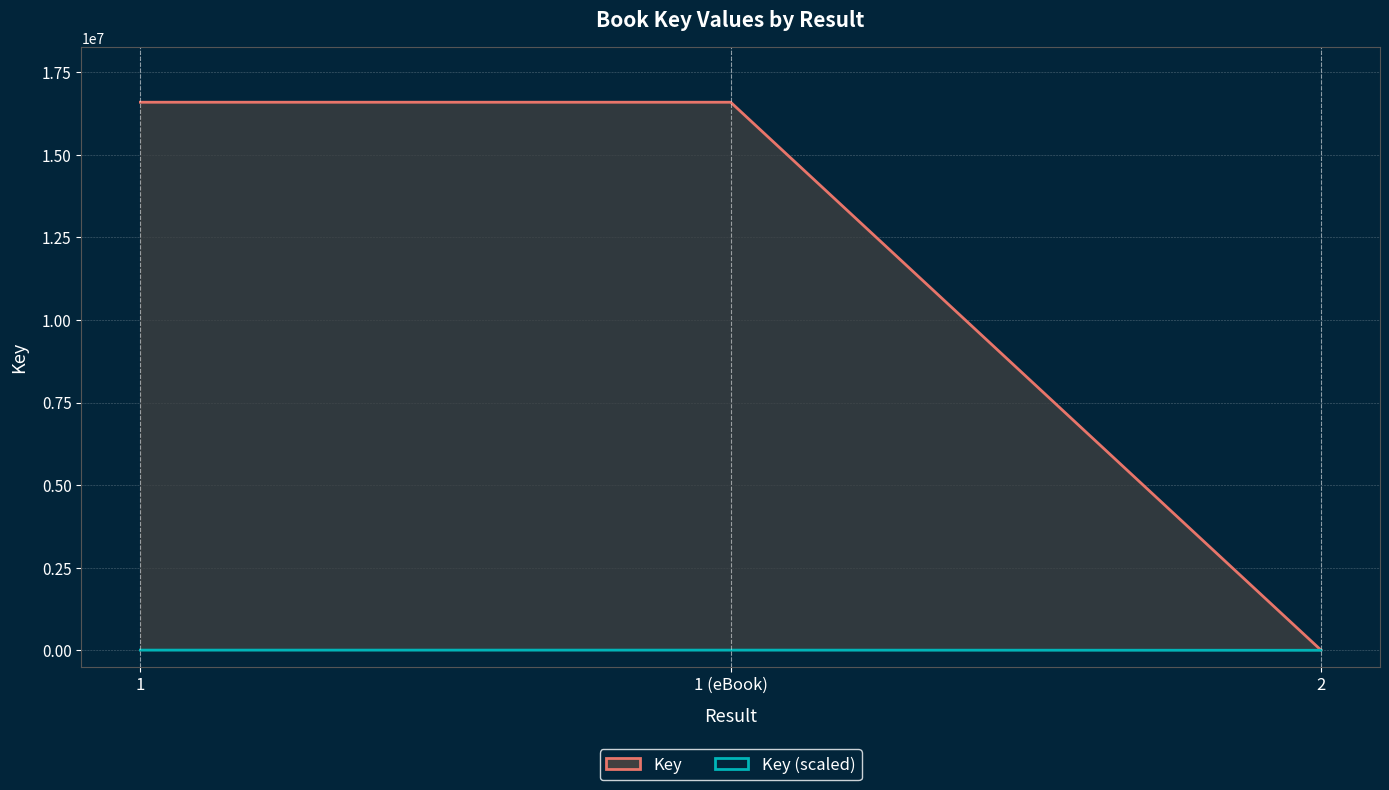

At 1 (eBook), list the series in order from smallest to largest.

Key (scaled), Key